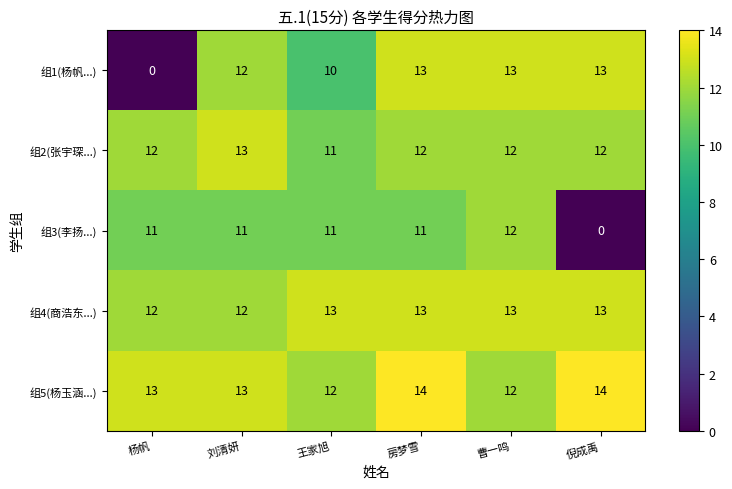

Reading left to right, transcribe all the data shown in this chart.

组1(杨帆...): 杨帆=0	刘清妍=12	王家旭=10	房梦雪=13	曹一鸣=13	倪成禹=13
组2(张宇琛...): 杨帆=12	刘清妍=13	王家旭=11	房梦雪=12	曹一鸣=12	倪成禹=12
组3(李扬...): 杨帆=11	刘清妍=11	王家旭=11	房梦雪=11	曹一鸣=12	倪成禹=0
组4(商浩东...): 杨帆=12	刘清妍=12	王家旭=13	房梦雪=13	曹一鸣=13	倪成禹=13
组5(杨玉涵...): 杨帆=13	刘清妍=13	王家旭=12	房梦雪=14	曹一鸣=12	倪成禹=14